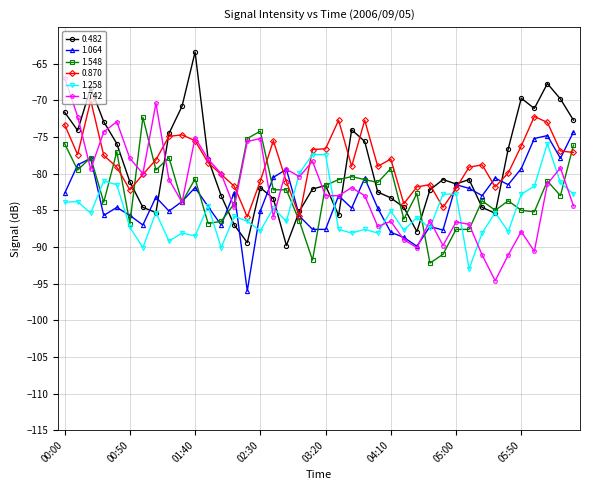

What is the maximum value for 1.258?

-75.9